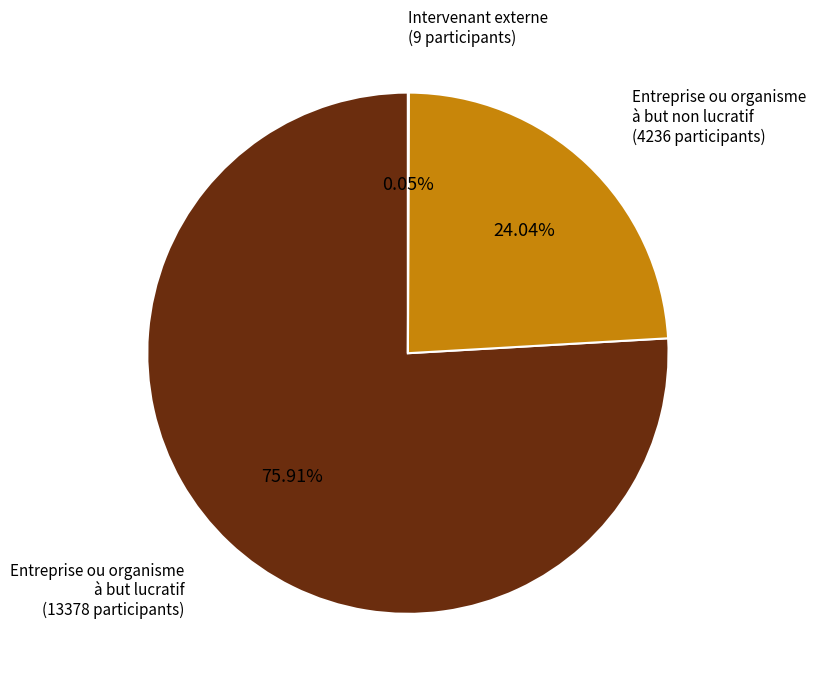

Which category accounts for the majority?

Entreprise ou organisme à but lucratif